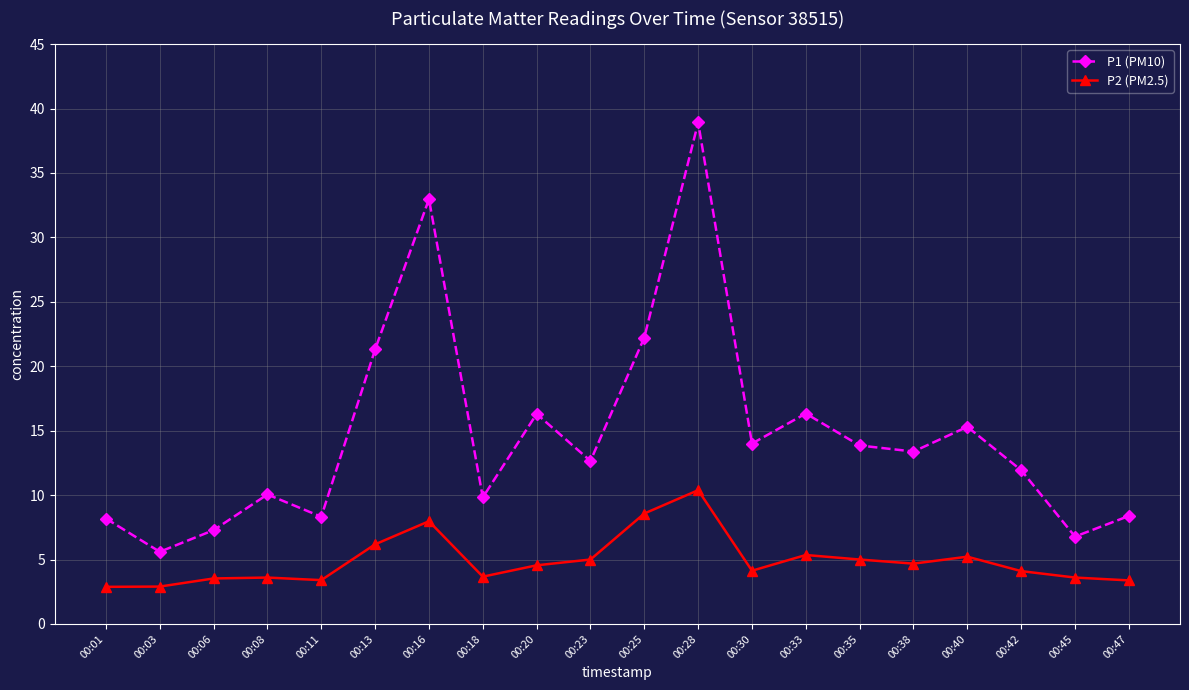

Where is the first local maximum for P1 (PM10)?

00:08